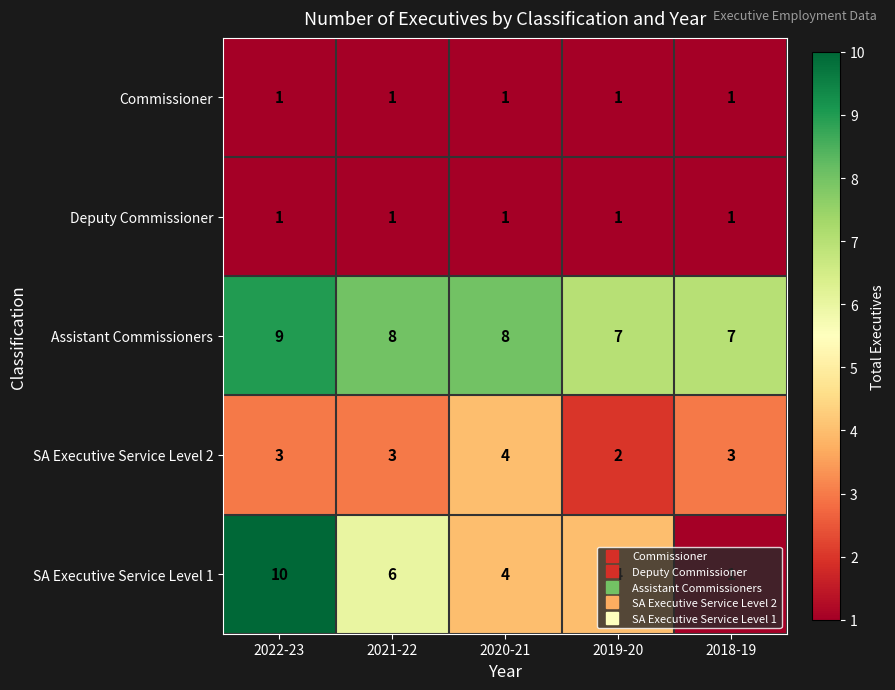

How many series are shown in this chart?

5